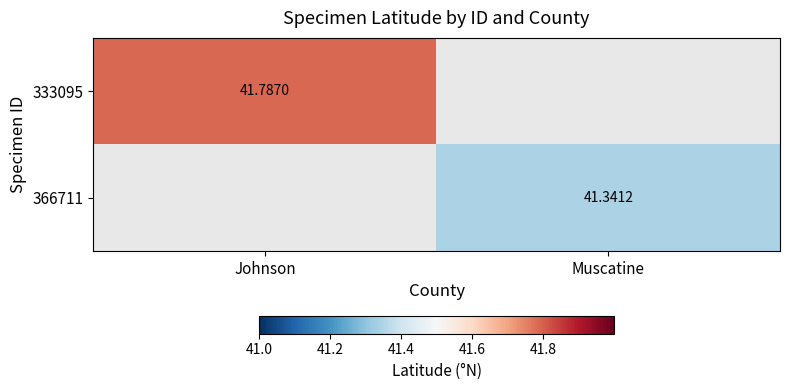

List the series in order of their peak value, highest first.

333095, 366711